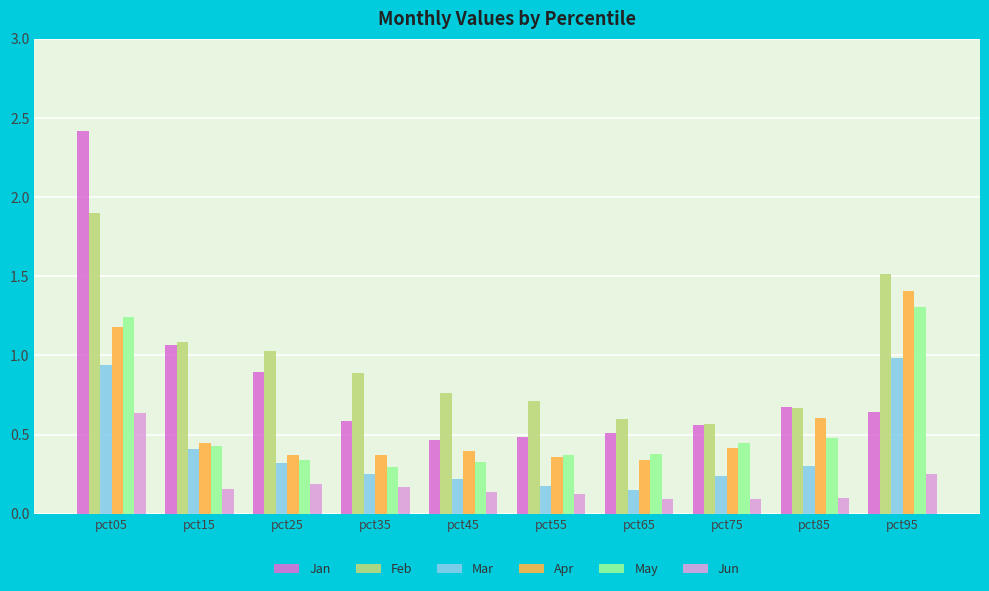

Which series changed the most between pct15 and pct65?

Jan